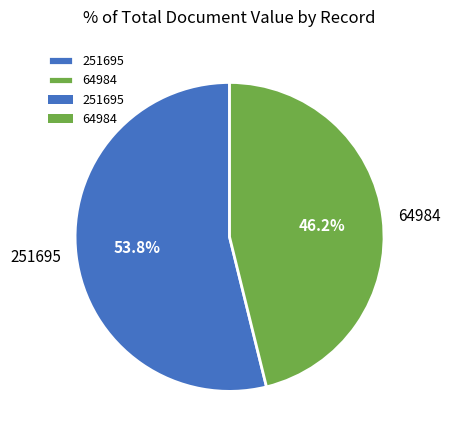

To the nearest percent, what is the combined percentage of 64984 and 251695?

100%